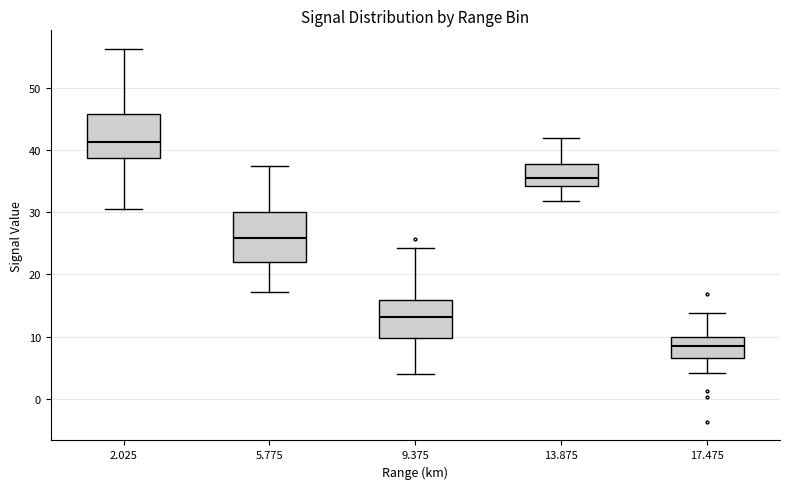

Reading left to right, read every box against the y-axis: the position of its median line, the range the box covers, and the ends of its whiskers. The values are not printed on the chart, so give them approximately, as read against the axis.

2.025: median 41, box 39 to 46, whiskers 31 to 56
5.775: median 26, box 22 to 30, whiskers 17 to 37
9.375: median 13, box 10 to 16, whiskers 4 to 24
13.875: median 35, box 34 to 38, whiskers 32 to 42
17.475: median 8, box 7 to 10, whiskers 4 to 14